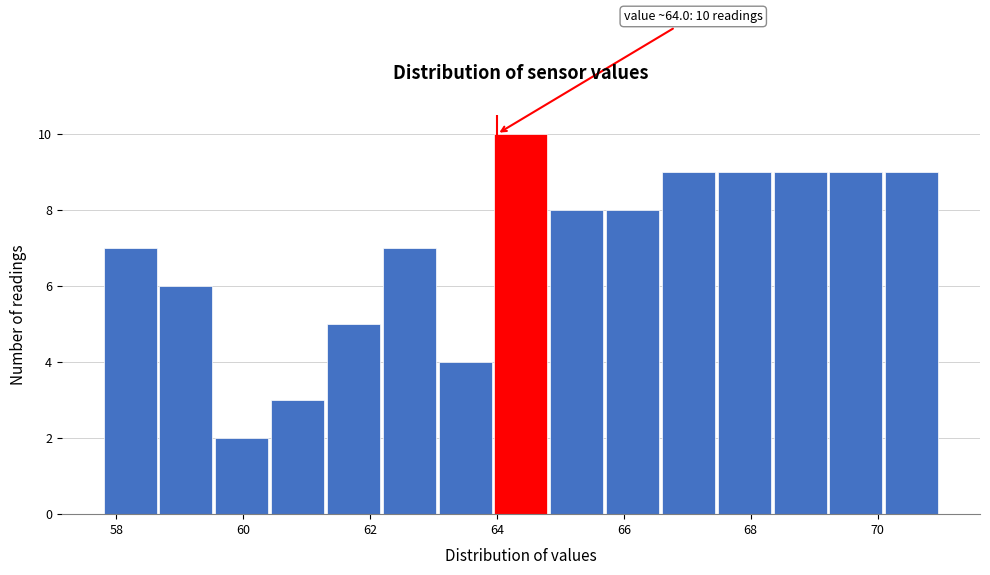

Over which range of the x-axis is the bar tallest?

63.96 to 64.84